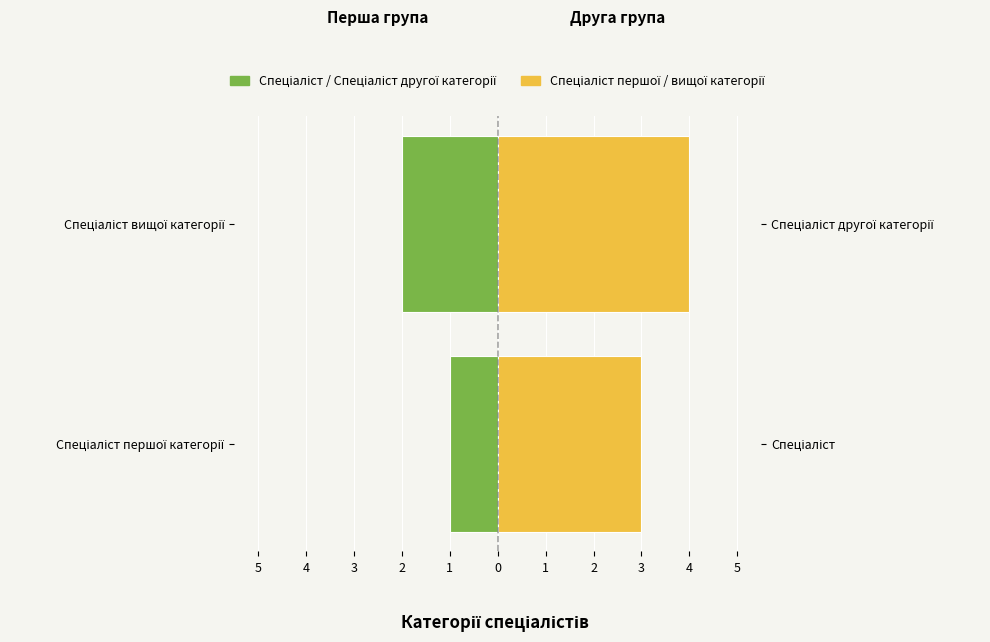

Read the Спеціаліст / Спеціаліст другої категорії value at Спеціаліст вищої категорії.

-2